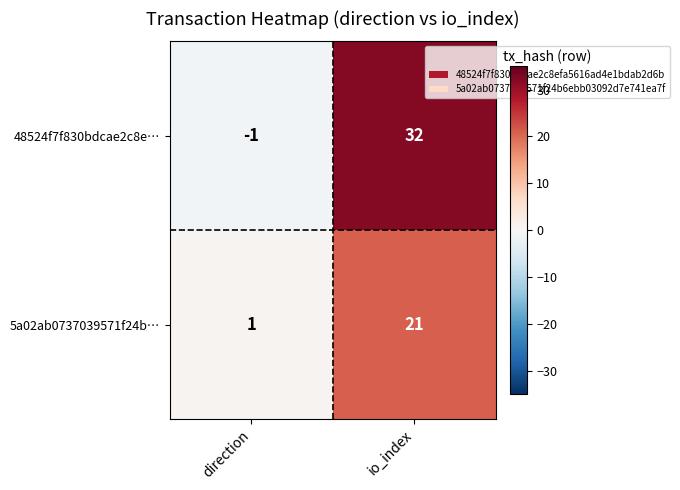

Which series has the largest total across all categories?

48524f7f830bdcae2c8e…